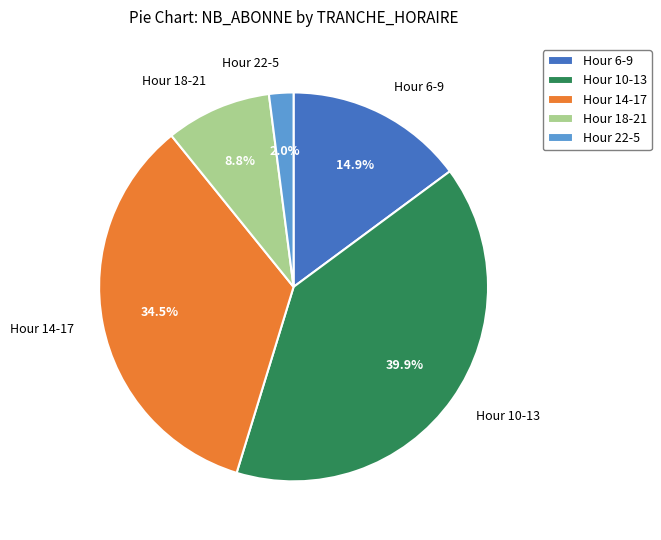

Is there a majority slice in this chart?

No